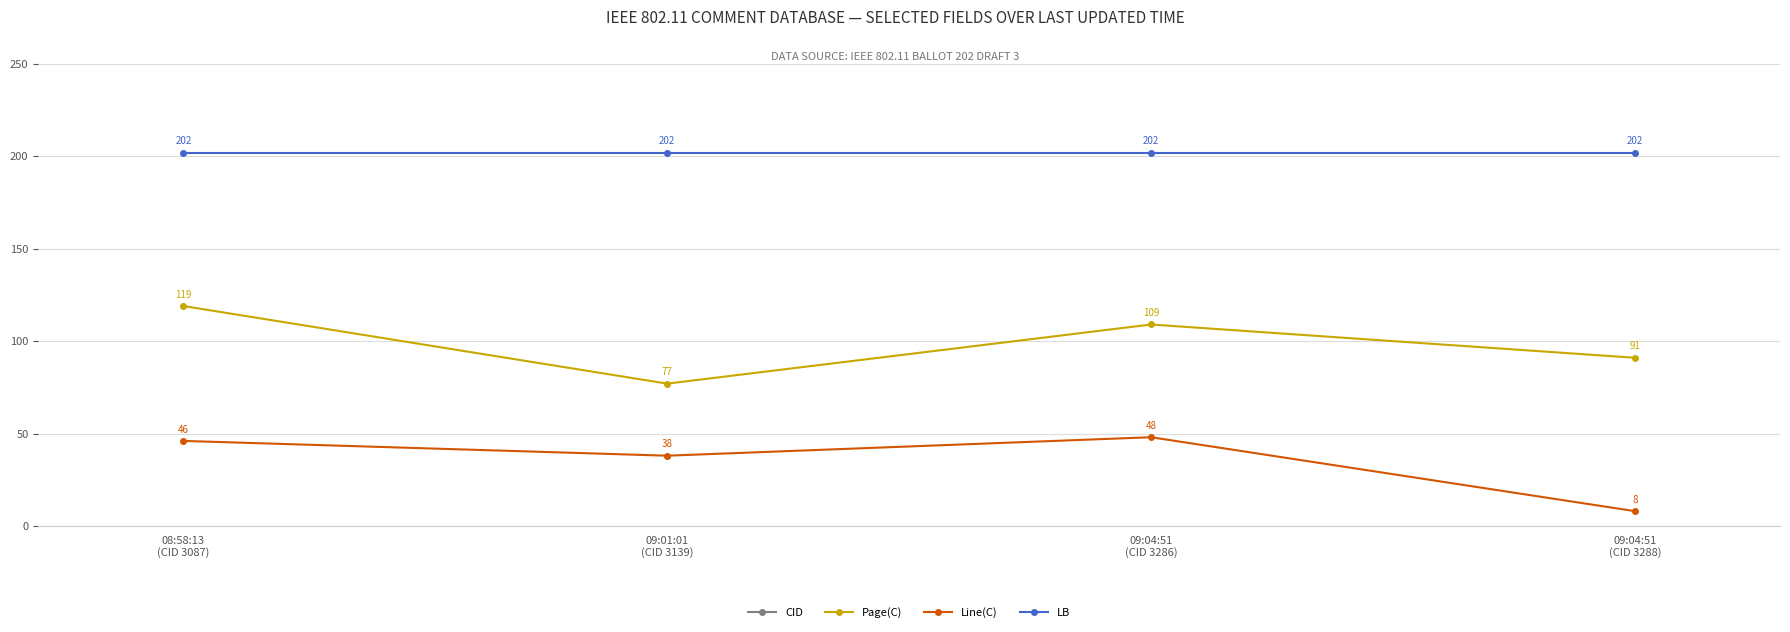

How many data points in Page(C) are above 109?

1